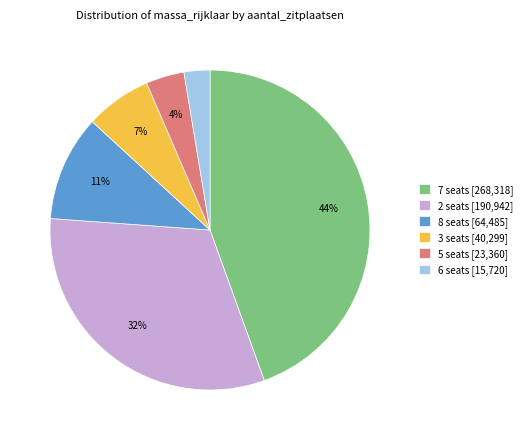

How many segments does this pie chart have?

6